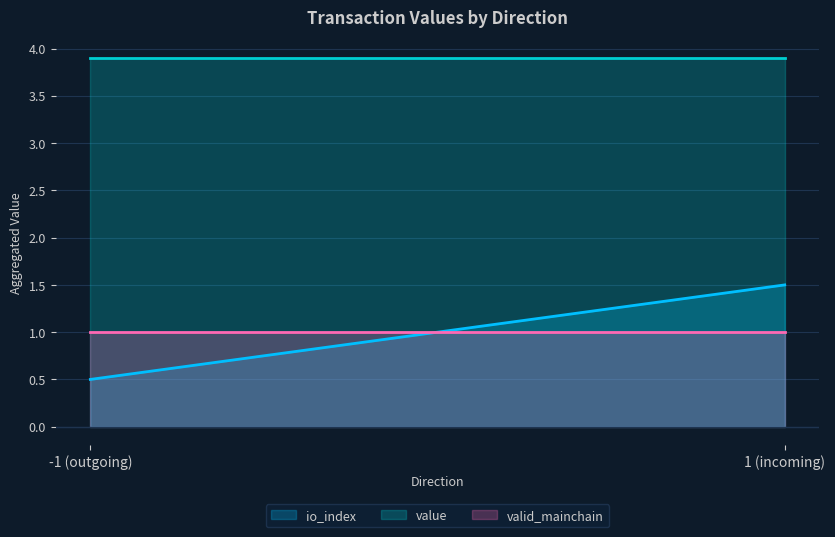

Does the chart display data point markers on the line(s)?

No